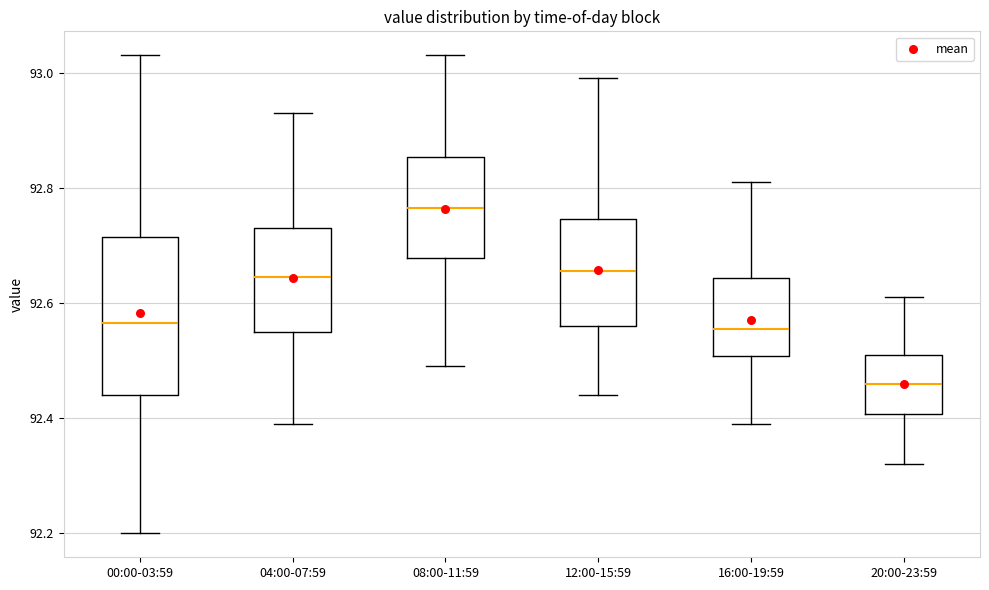

Which box is the tallest, from its lower edge to its upper edge?

00:00-03:59